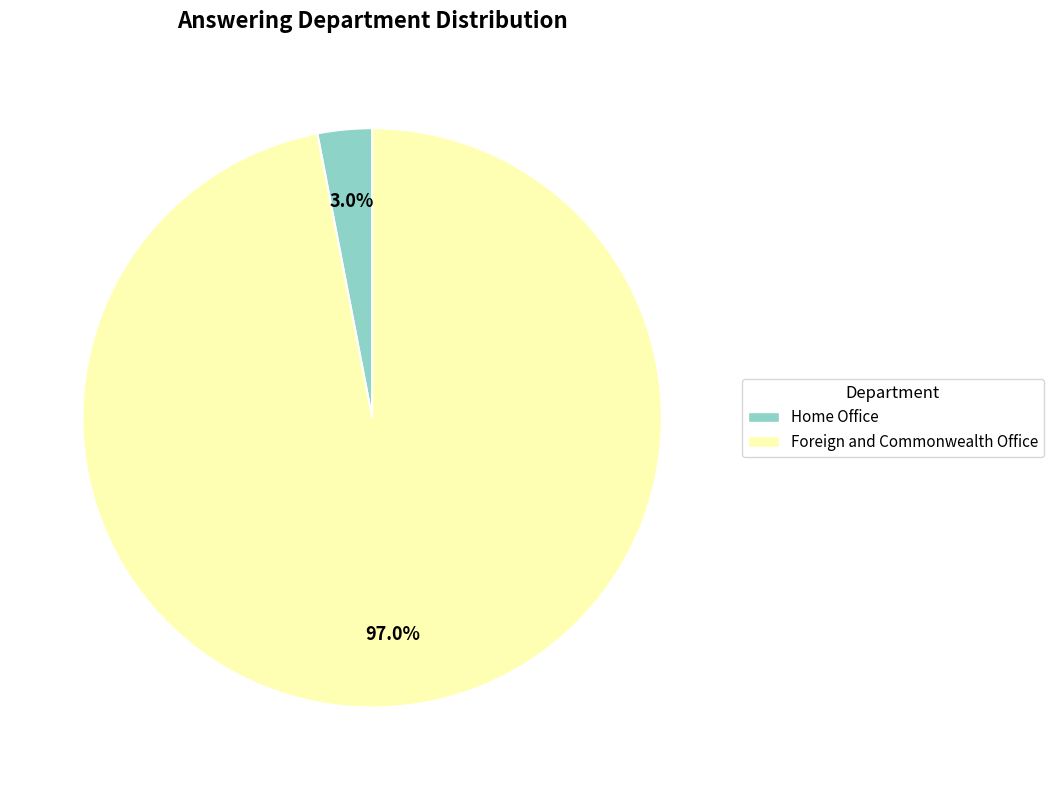

Which slice is the smallest?

Home Office